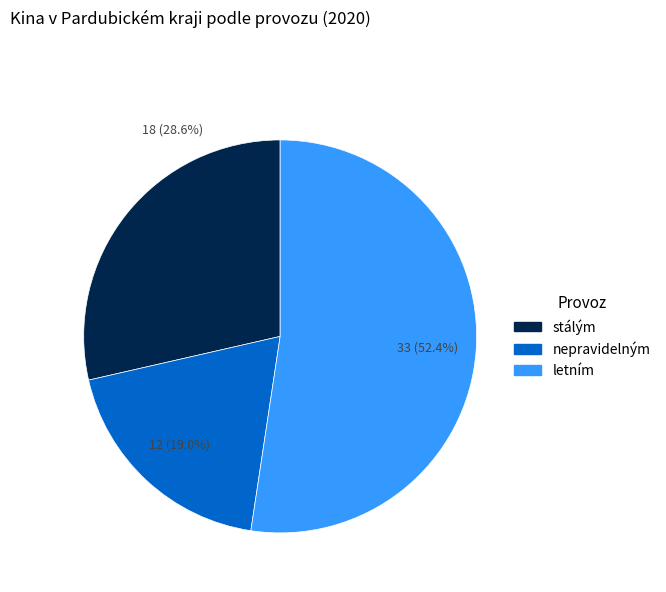

Combined, what portion of the pie is letním and nepravidelným?

71.4%